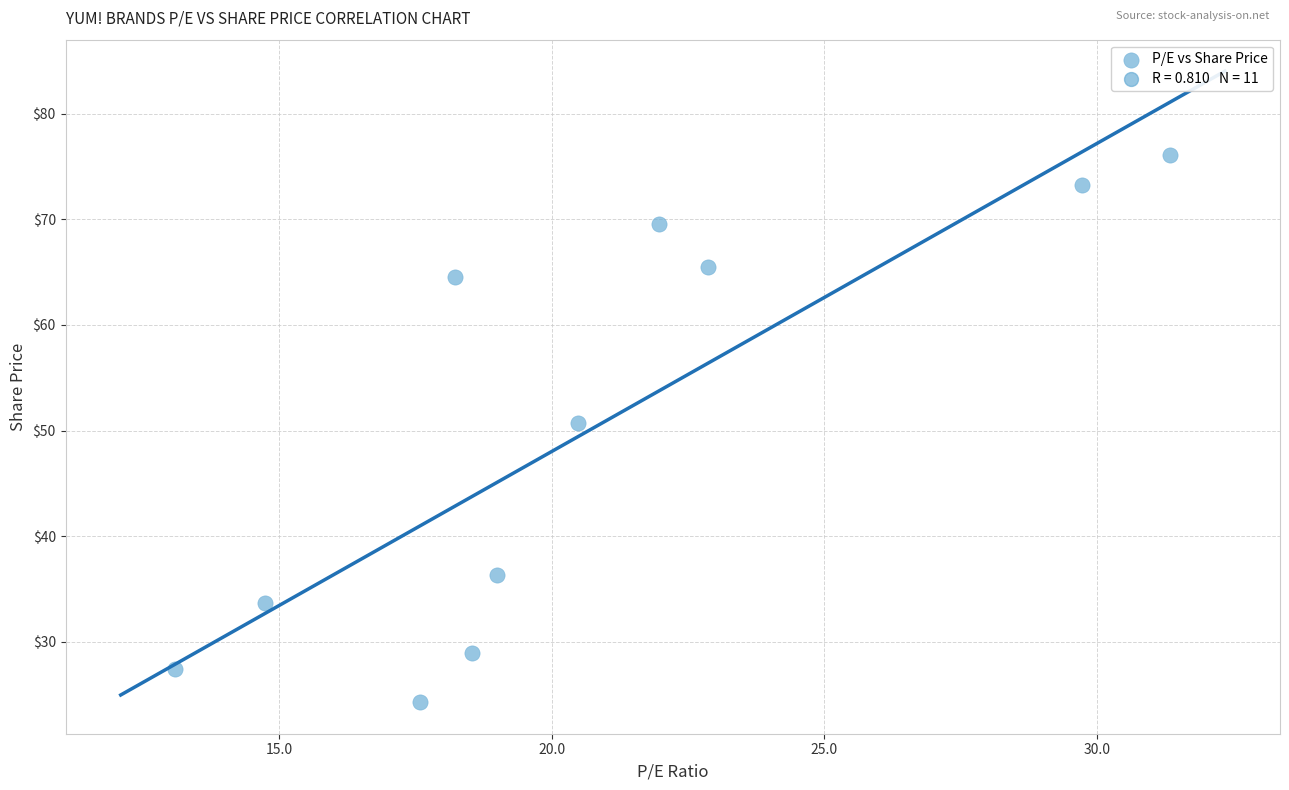

What is the average Y value?

50.0